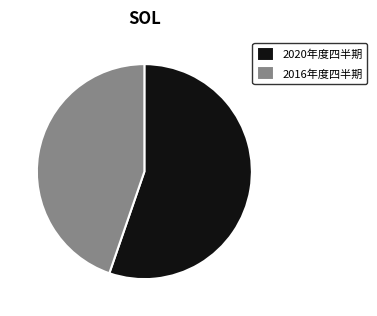

Which slice is the smallest?

2016年度四半期